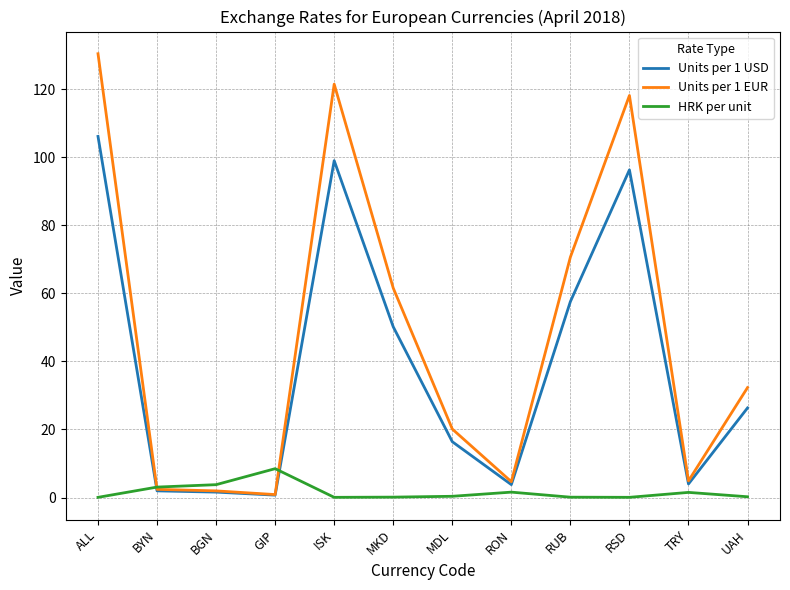

True or false: HRK per unit and Units per 1 USD intersect in this chart.

True